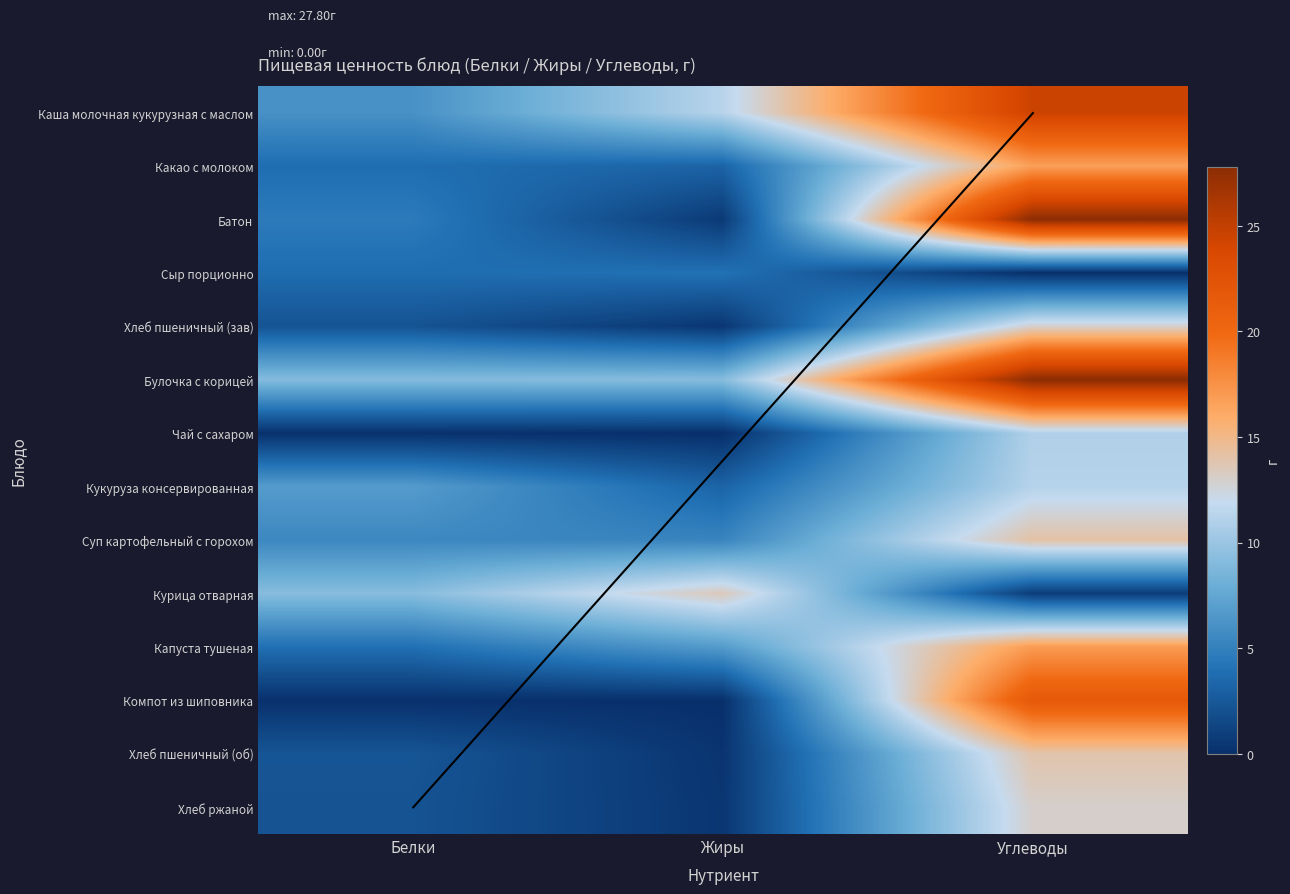

Which series changed the most between Белки and Углеводы?

Батон